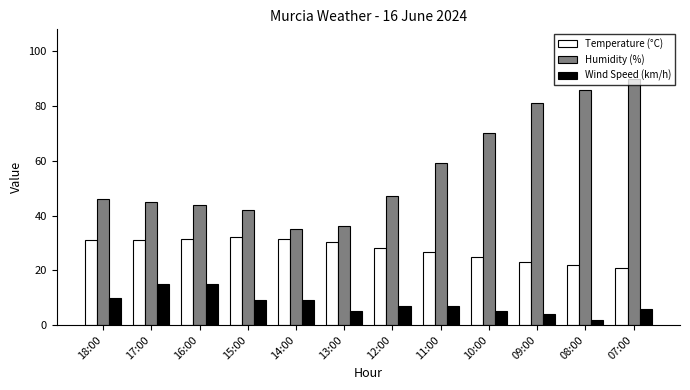

True or false: Temperature (°C) has a value of 20.9 at 07:00.

True